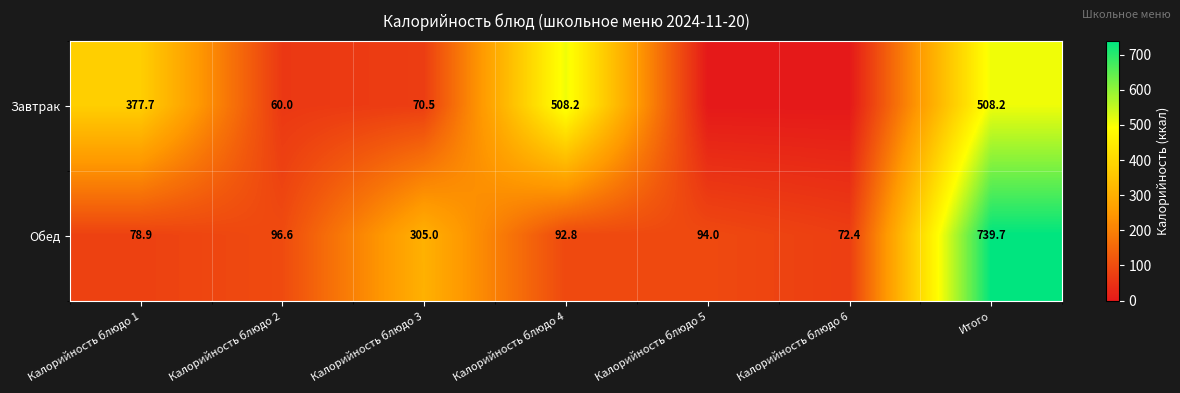

At which label does Обед reach its peak?

Итого